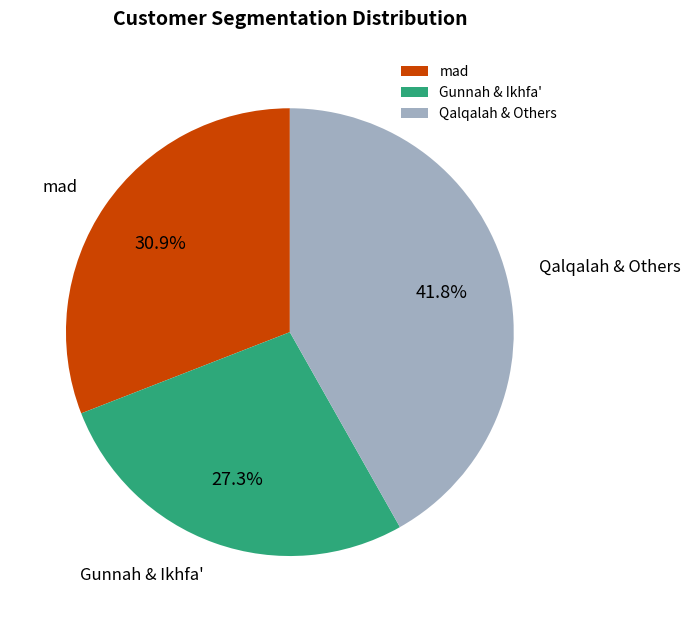

Does any single category account for the majority?

No